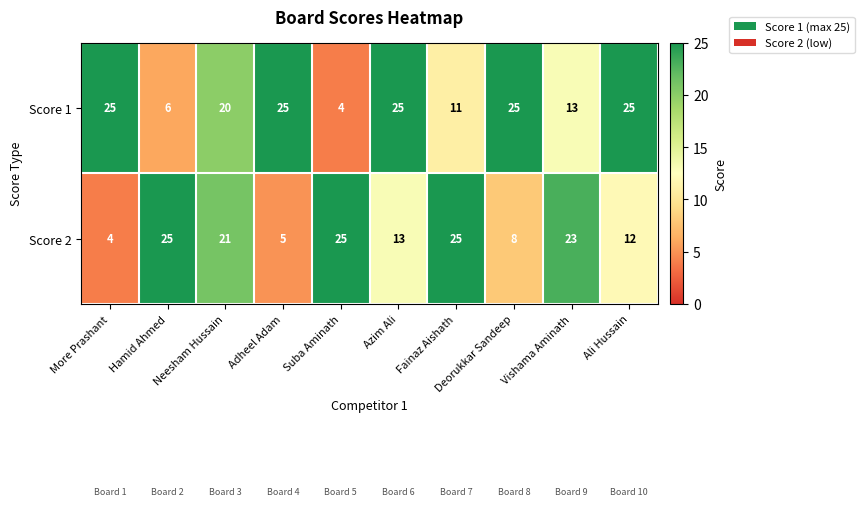

Where is Score 1 nearest to the value 14?

Vishama Aminath